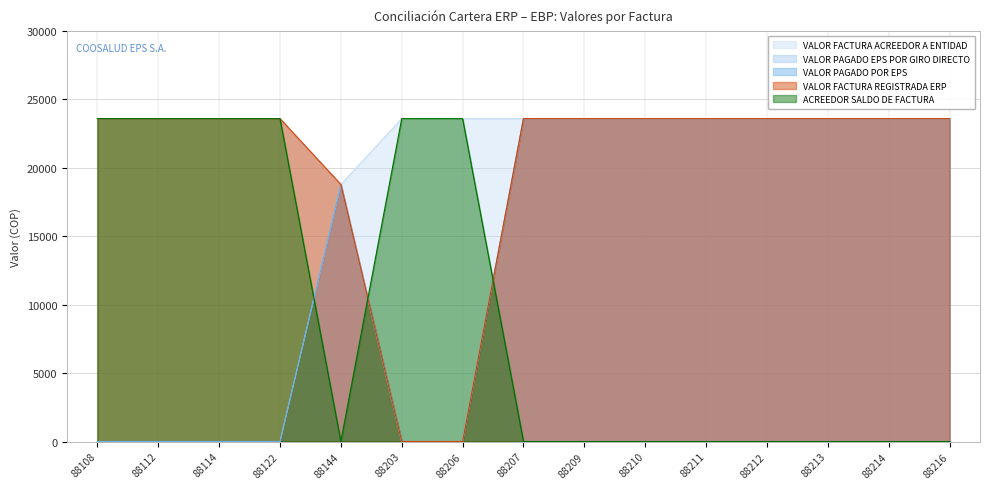

The VALOR FACTURA REGISTRADA ERP series shows 14422 at 88212. True or false?

False